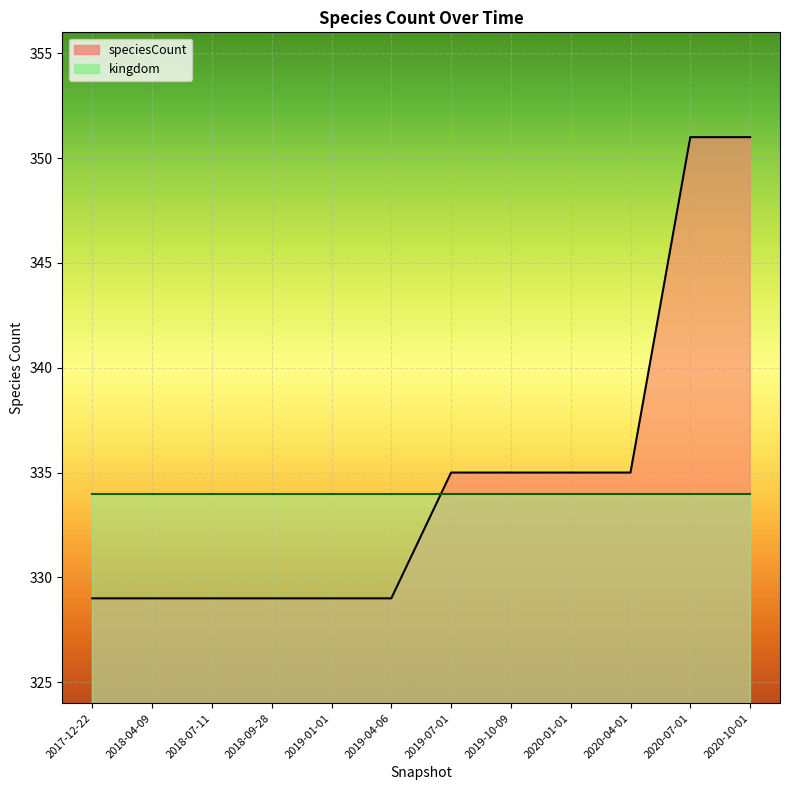

How many values are below 335?

6